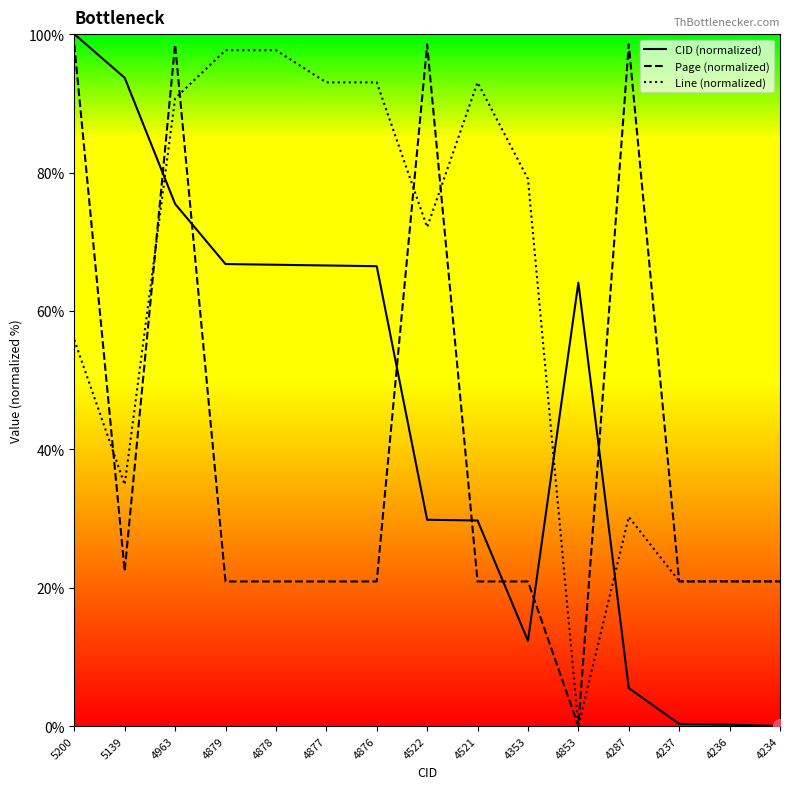

Reading left to right, list all the values displayed in this chart.

CID (normalized): 5200=100.0	5139=93.7	4963=75.5	4879=66.8	4878=66.7	4877=66.6	4876=66.5	4522=29.8	4521=29.7	4353=12.3	4853=64.1	4287=5.5	4237=0.3	4236=0.2	4234=0.0
Page (normalized): 5200=98.5	5139=22.4	4963=98.5	4879=20.9	4878=20.9	4877=20.9	4876=20.9	4522=98.5	4521=20.9	4353=20.9	4853=0.0	4287=98.5	4237=20.9	4236=20.9	4234=20.9
Line (normalized): 5200=55.8	5139=34.9	4963=90.7	4879=97.7	4878=97.7	4877=93.0	4876=93.0	4522=72.1	4521=93.0	4353=79.1	4853=0.0	4287=30.2	4237=20.9	4236=20.9	4234=20.9